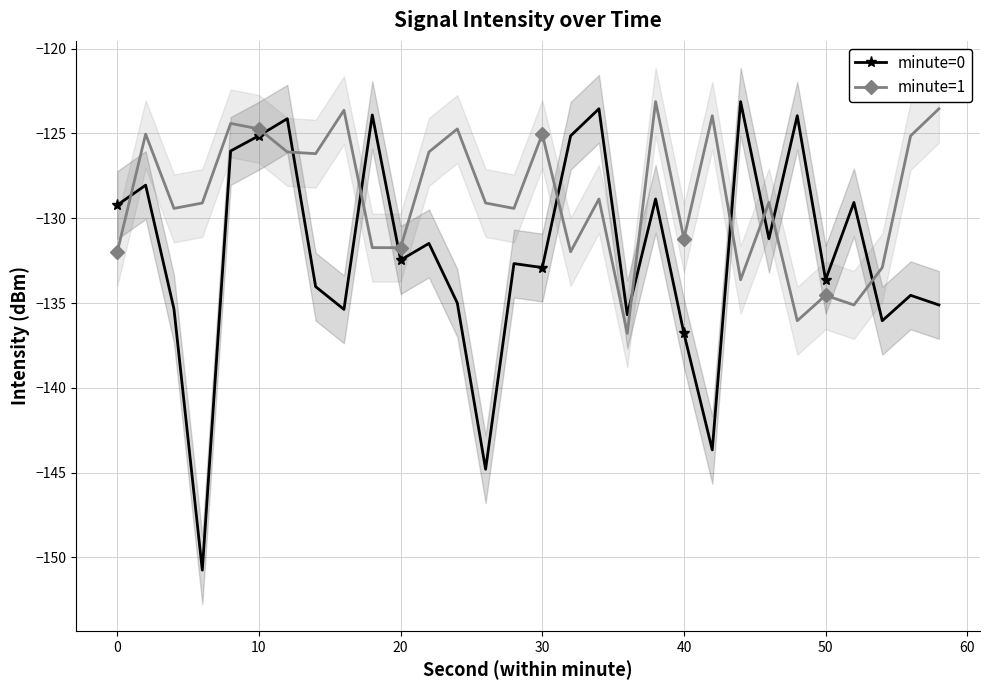

What are all the series names shown in the legend?

minute=0, minute=1